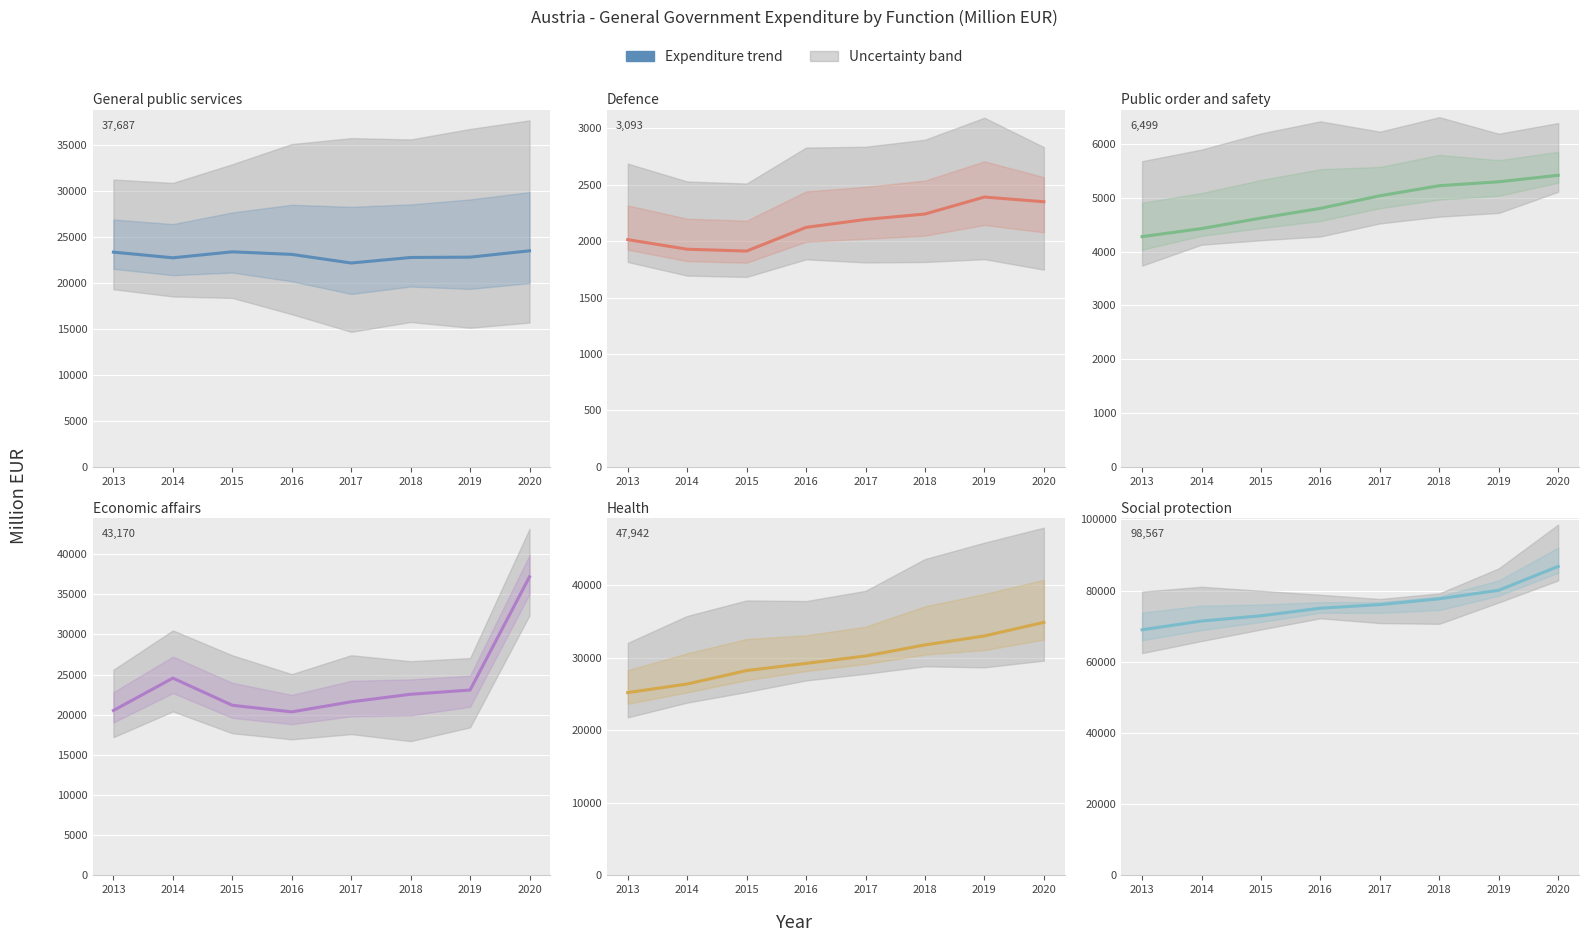

How many intersections are there between Economic affairs and General public services?

3